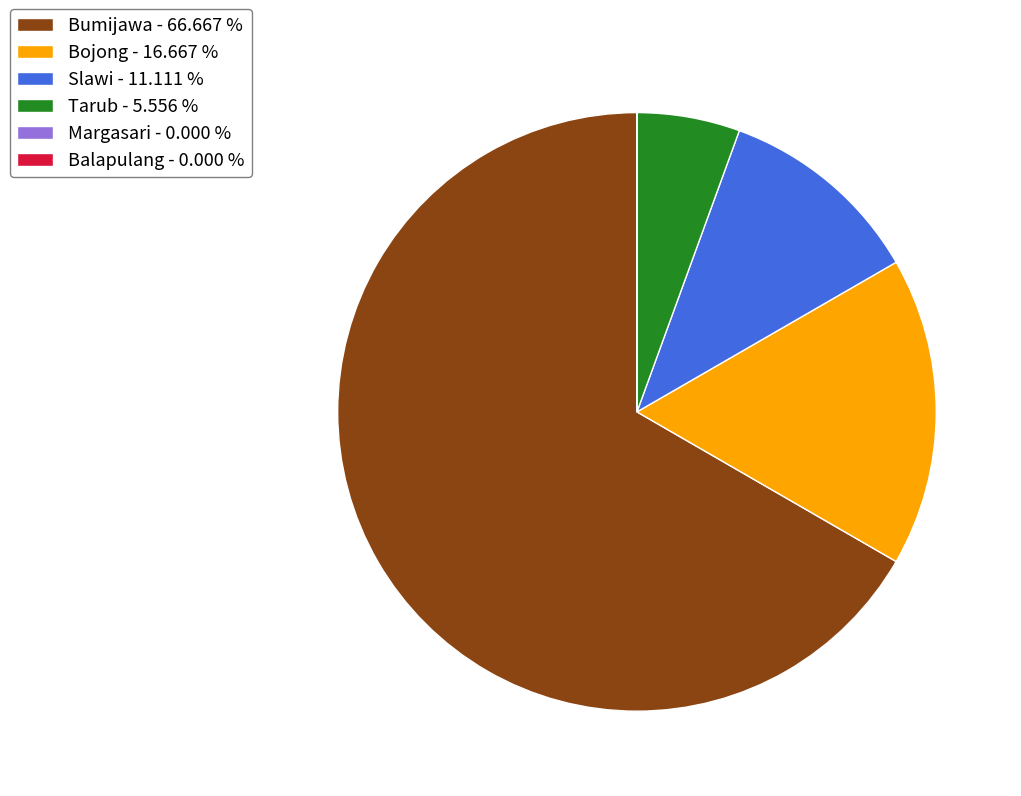

Is there a majority slice in this chart?

Yes